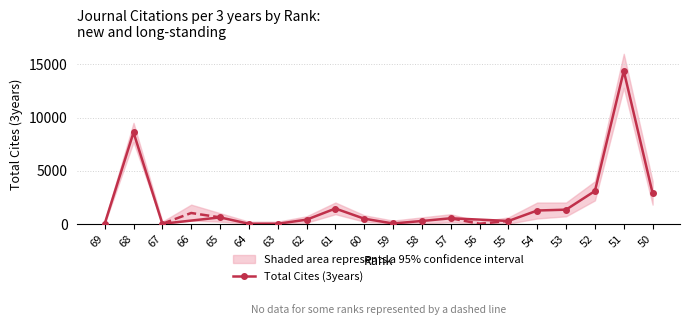

What is the difference between the maximum and minimum values?

14393